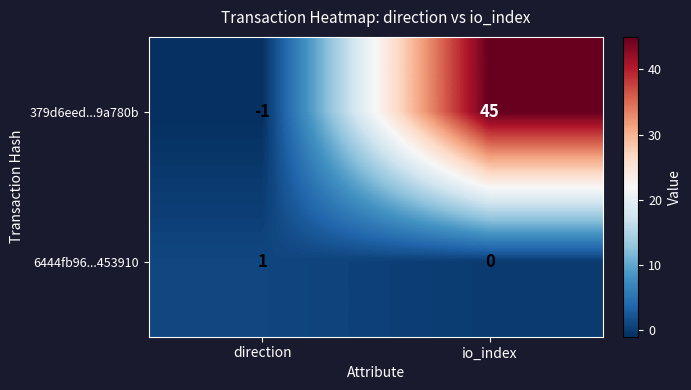

Rank the series at direction from lowest to highest value.

379d6eed...9a780b, 6444fb96...453910